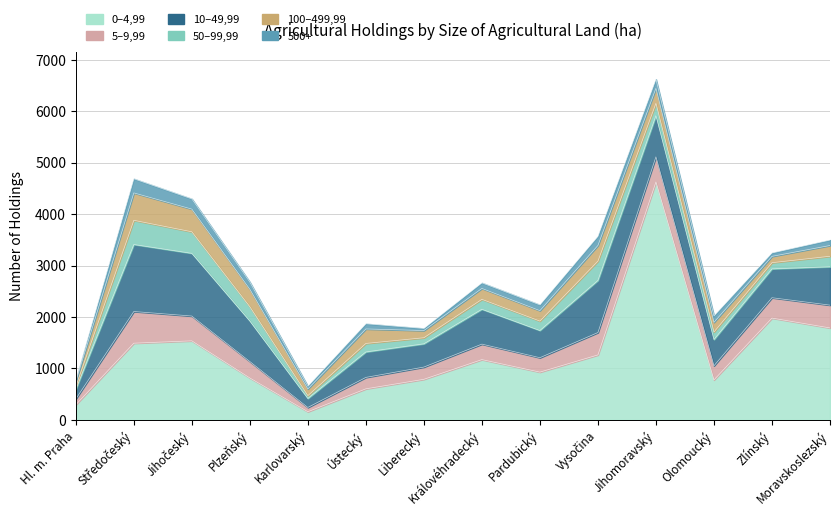

What is the average value of the 500+ series?

122